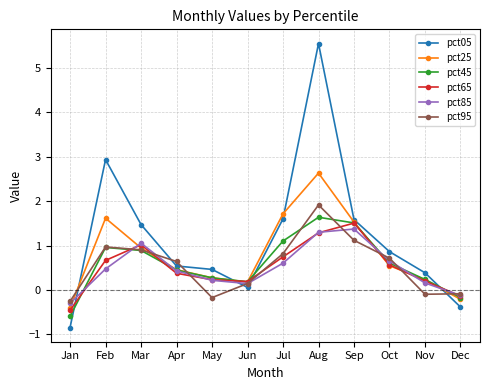

Does the chart display data point markers on the line(s)?

Yes